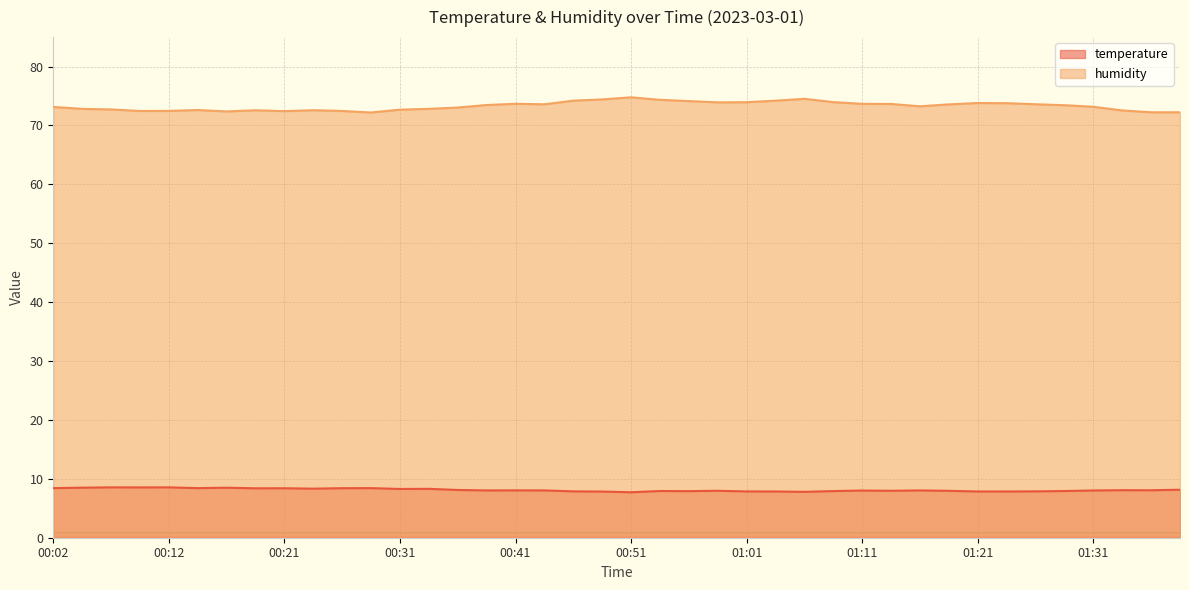

What is the approximate value of humidity at 01:18?

73.6